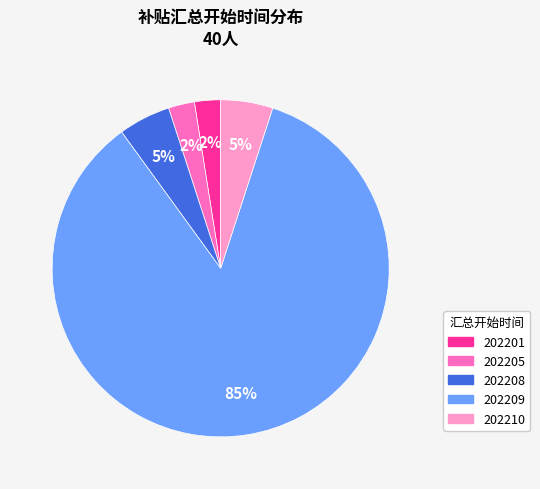

Is the sum of 202201 and 202209 greater than half?

Yes